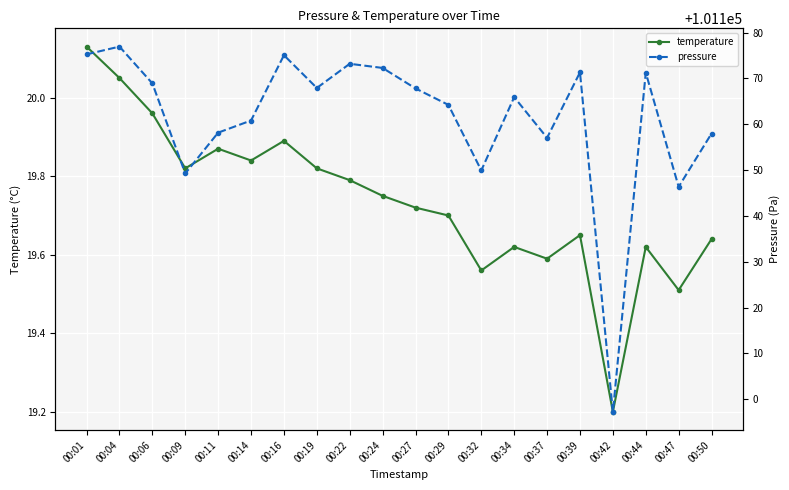

How many interior local peaks does the temperature series have?

5